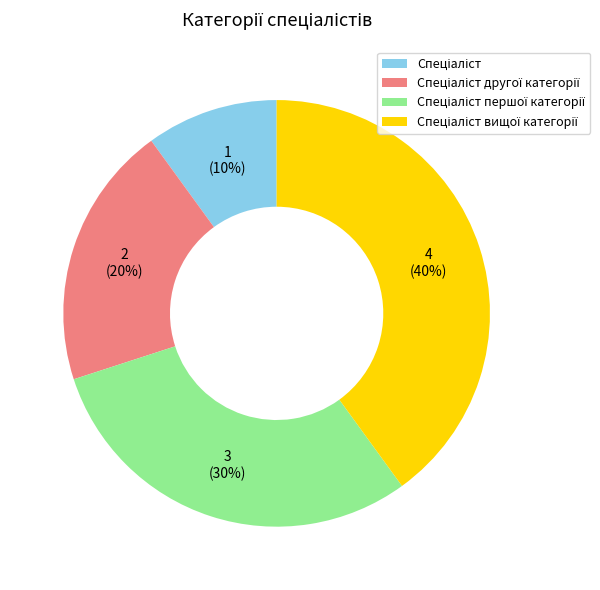

Is there any slice that represents more than half of the pie?

No